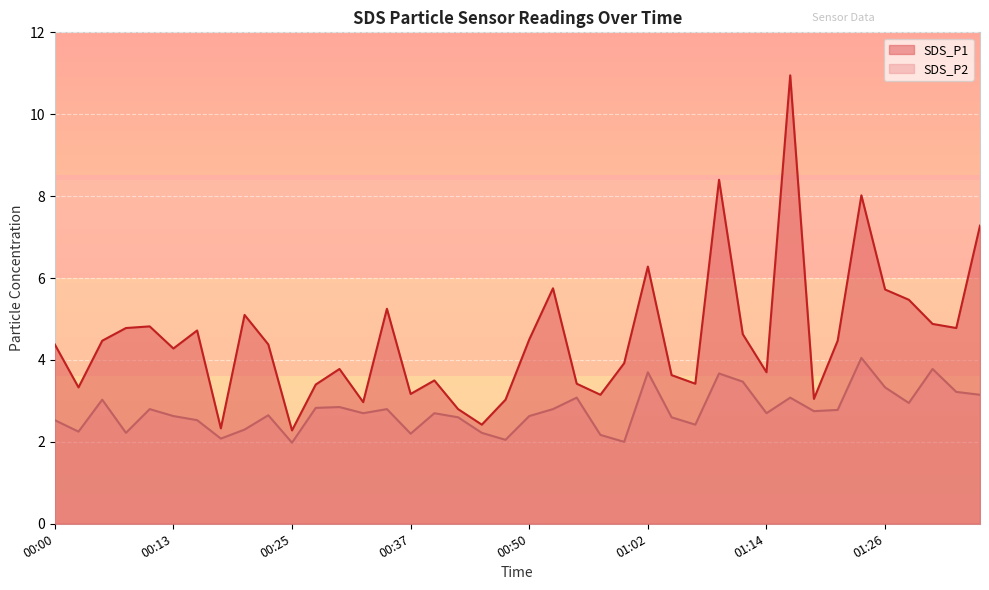

What is the approximate value of SDS_P1 at 01:14?

3.7